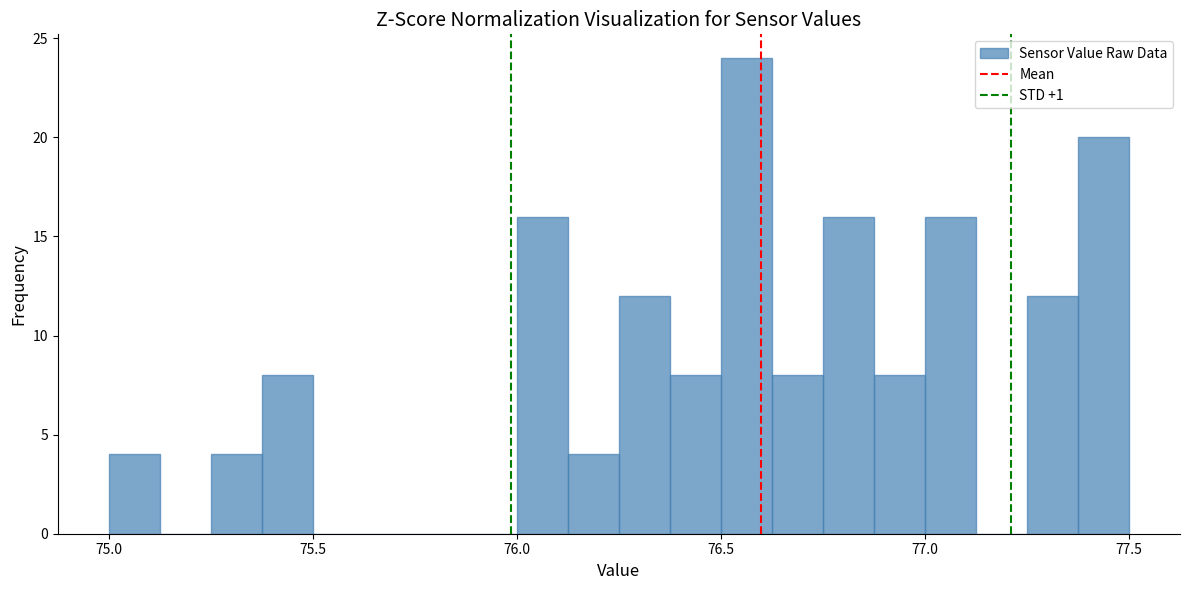

Around what value on the x-axis is the tallest bar? Give the approximate position of its centre, as read against the axis.

76.55